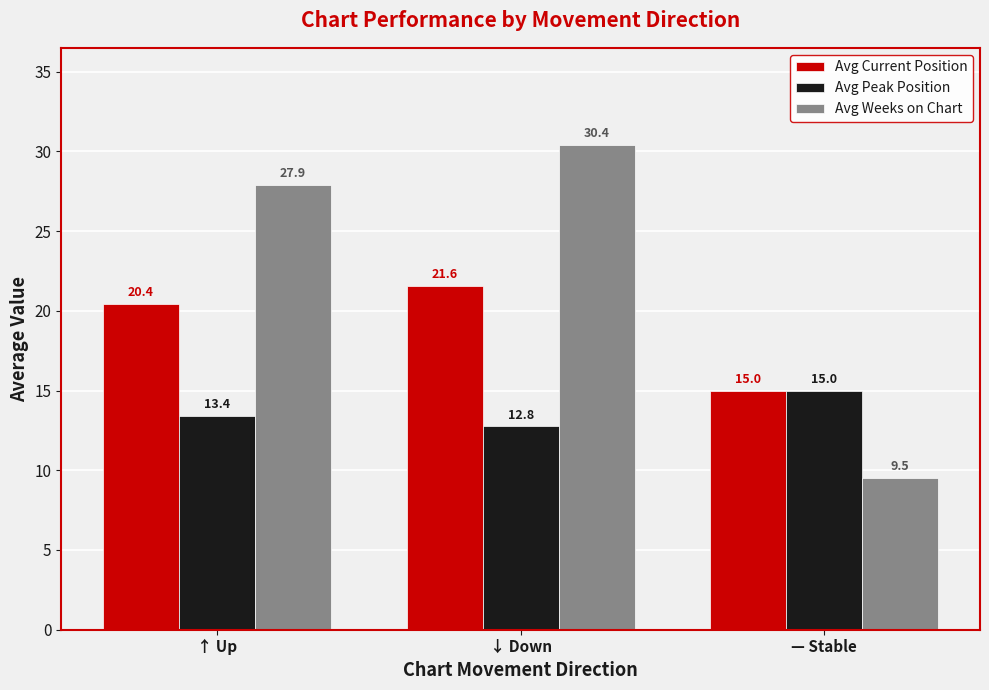

What is the difference between the Avg Peak Position values at — Stable and ↑ Up?

1.6